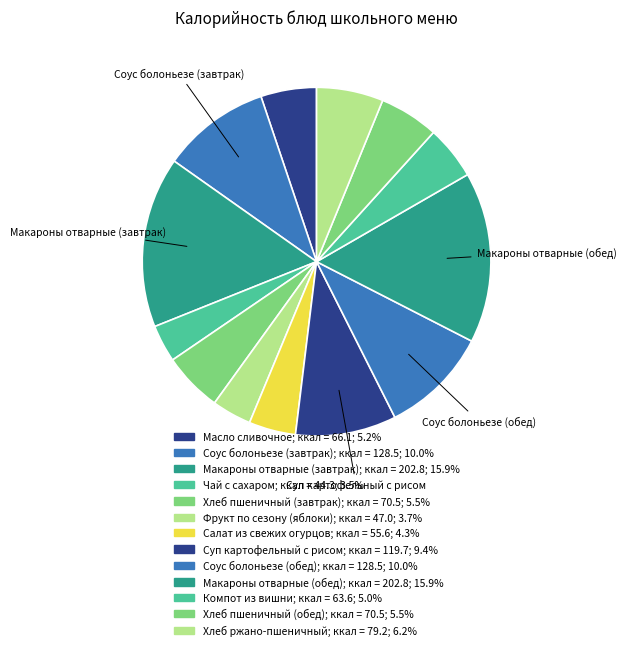

How many segments does this pie chart have?

13